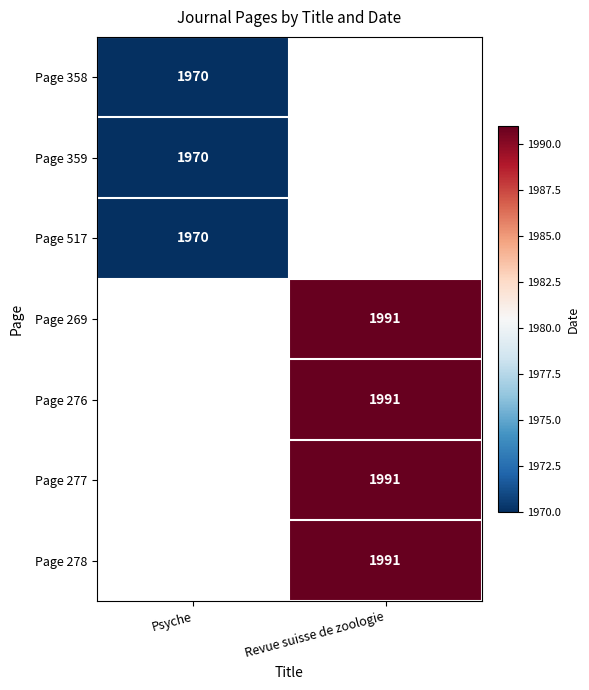

The value of Page 517 at Psyche is 1970. True or false?

True